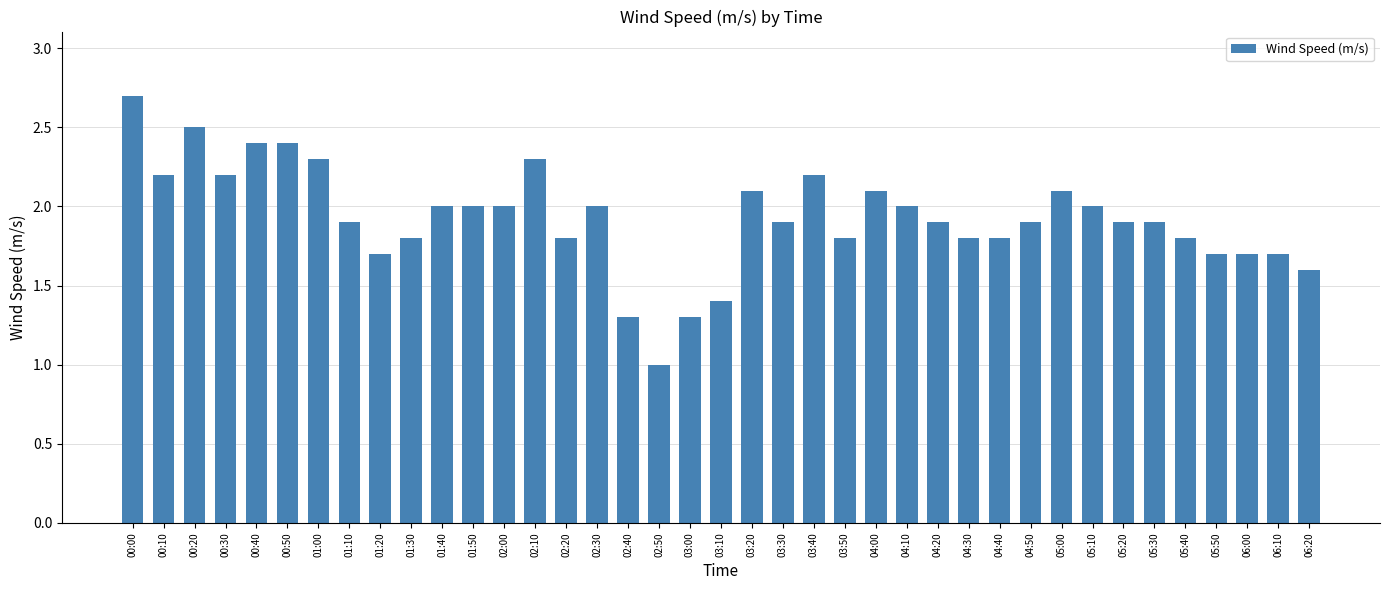

What position from the left is 03:50?

24